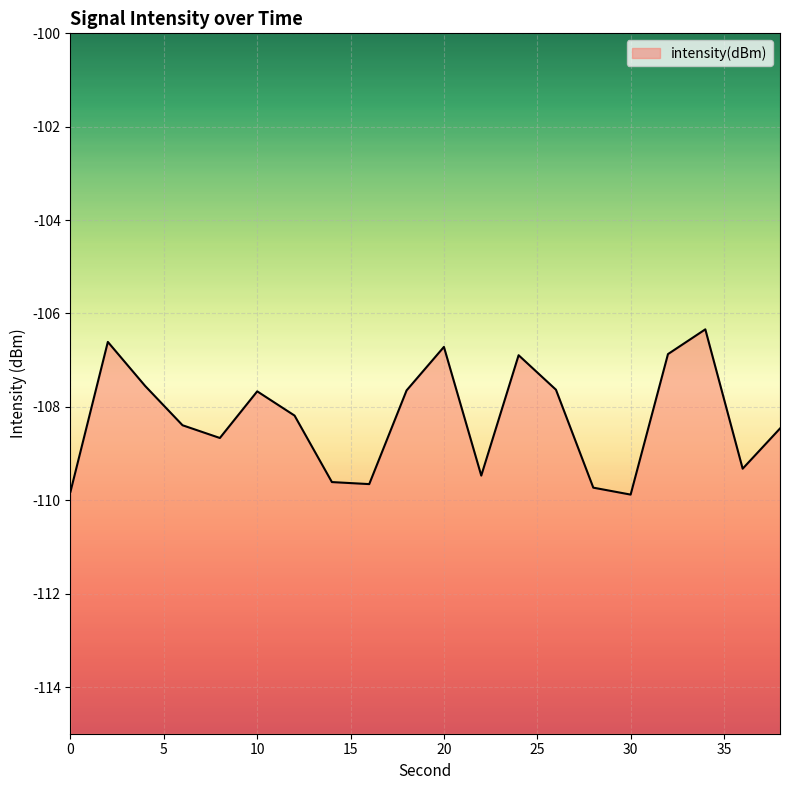

What is the approximate value at 10?

-107.7